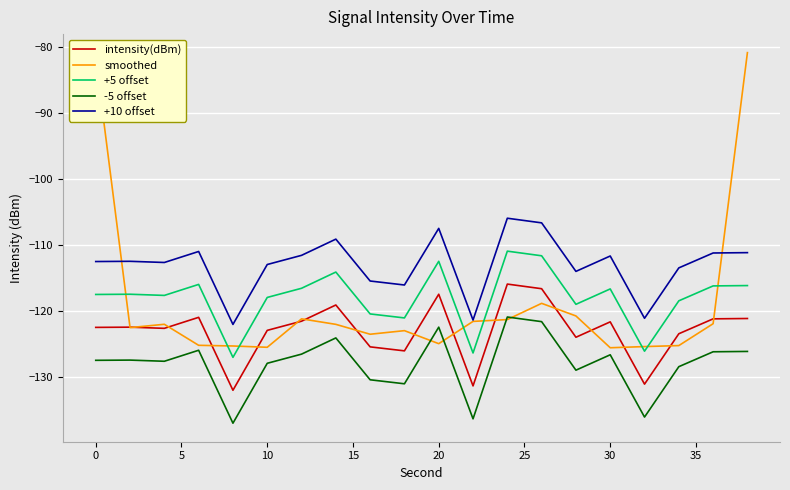

List the series in order of their peak value, highest first.

smoothed, +10 offset, +5 offset, intensity(dBm), -5 offset